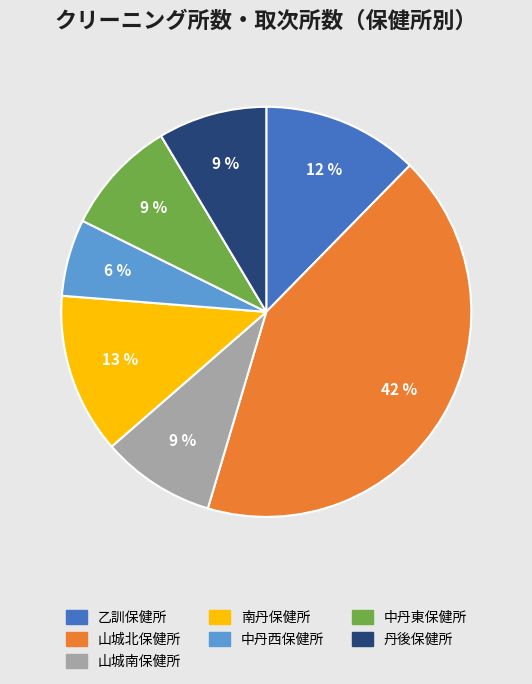

Is it true that 丹後保健所 is 9% of the pie?

True